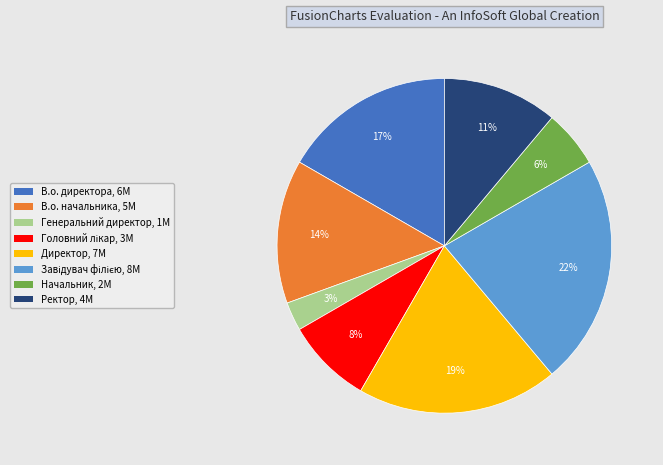

Count the number of slices in the pie.

8